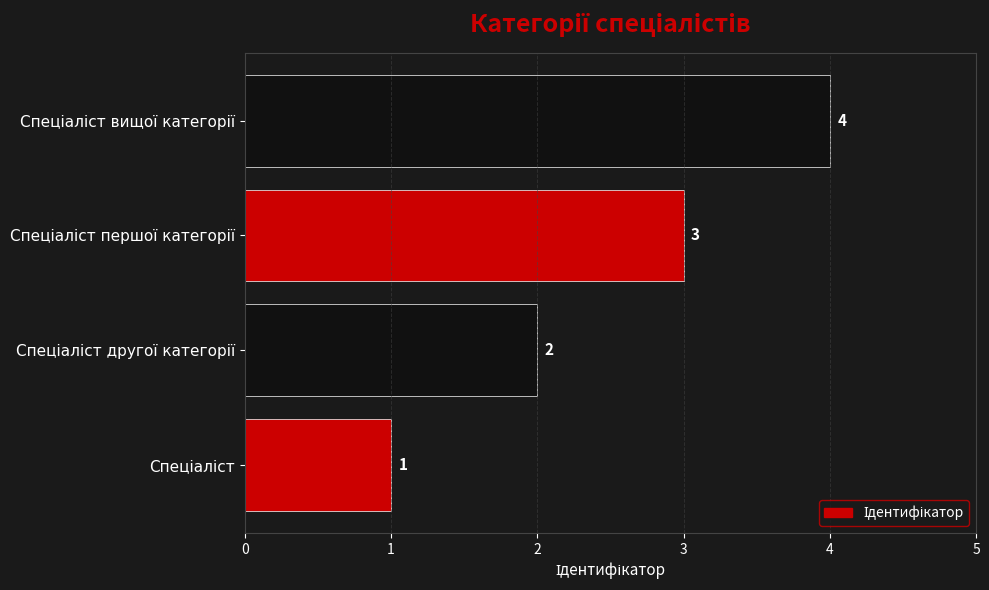

How many series are shown in this chart?

1